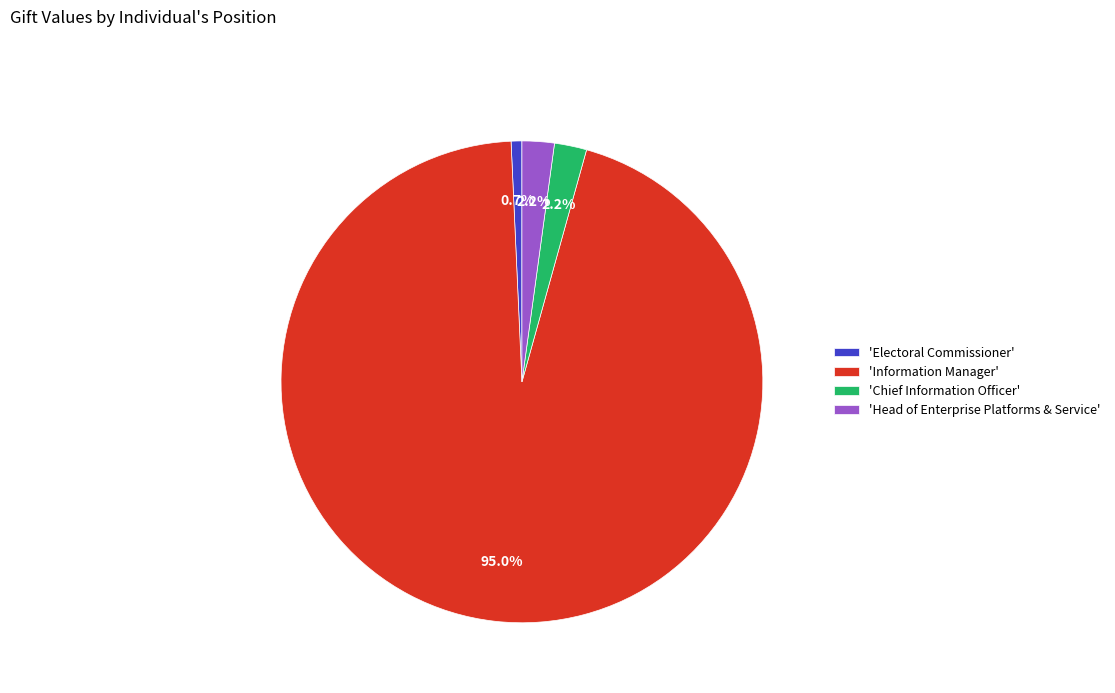

Which has a higher value, 'Information Manager' or 'Electoral Commissioner'?

'Information Manager'